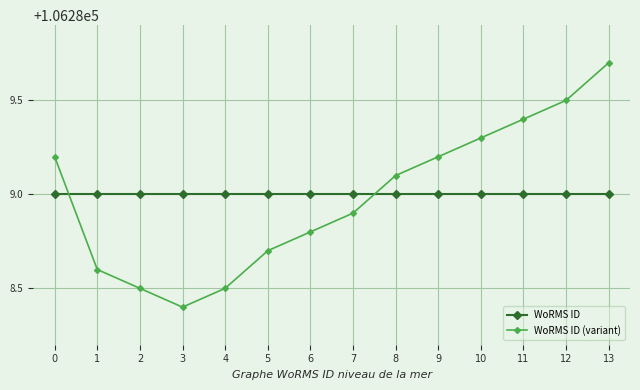

What is the sum of the WoRMS ID (variant) values at 6 and 11?

212578.2